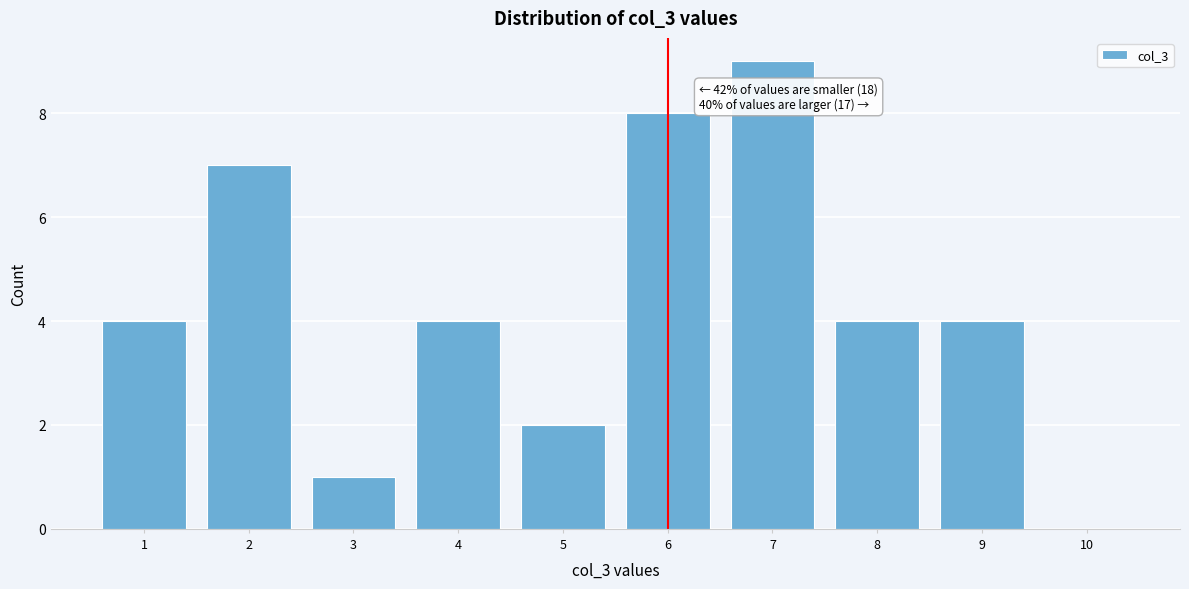

Reading left to right, what are all the values shown in this chart?

1=4	2=7	3=1	4=4	5=2	6=8	7=9	8=4	9=4	10=0